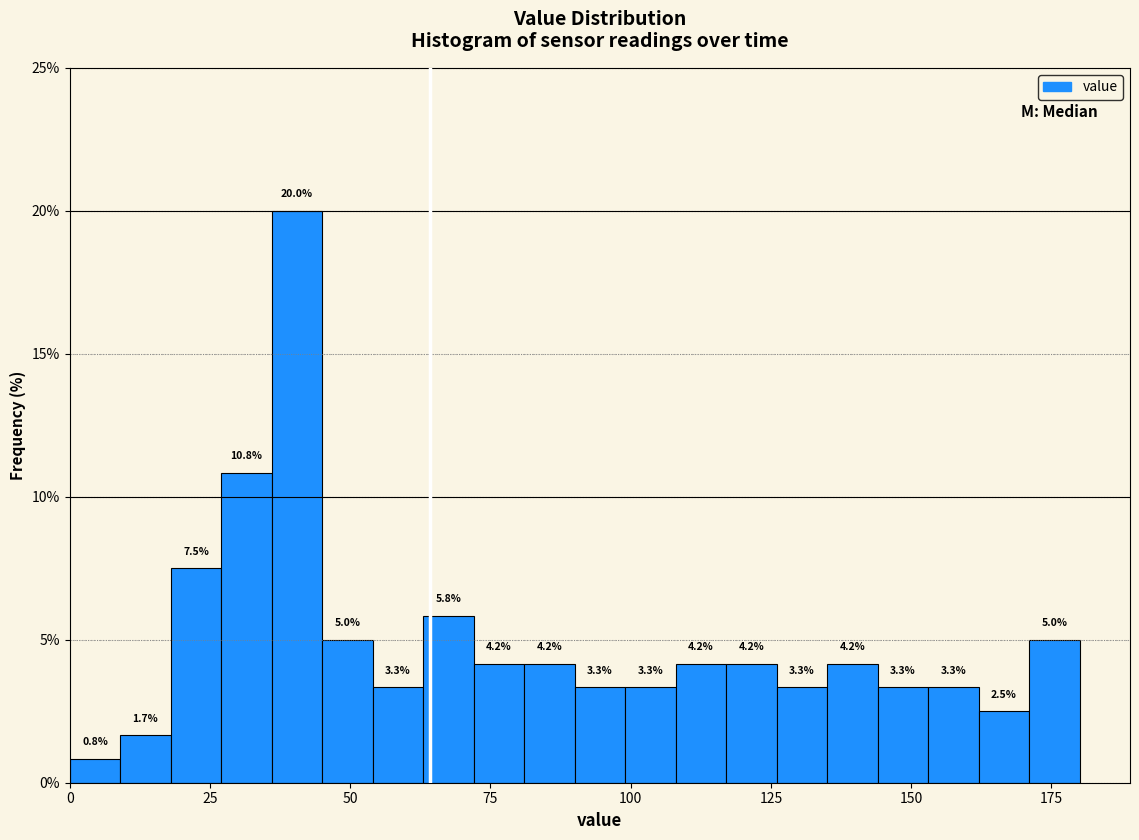

Around what value on the x-axis is the tallest bar? Give the approximate position of its centre, as read against the axis.

40